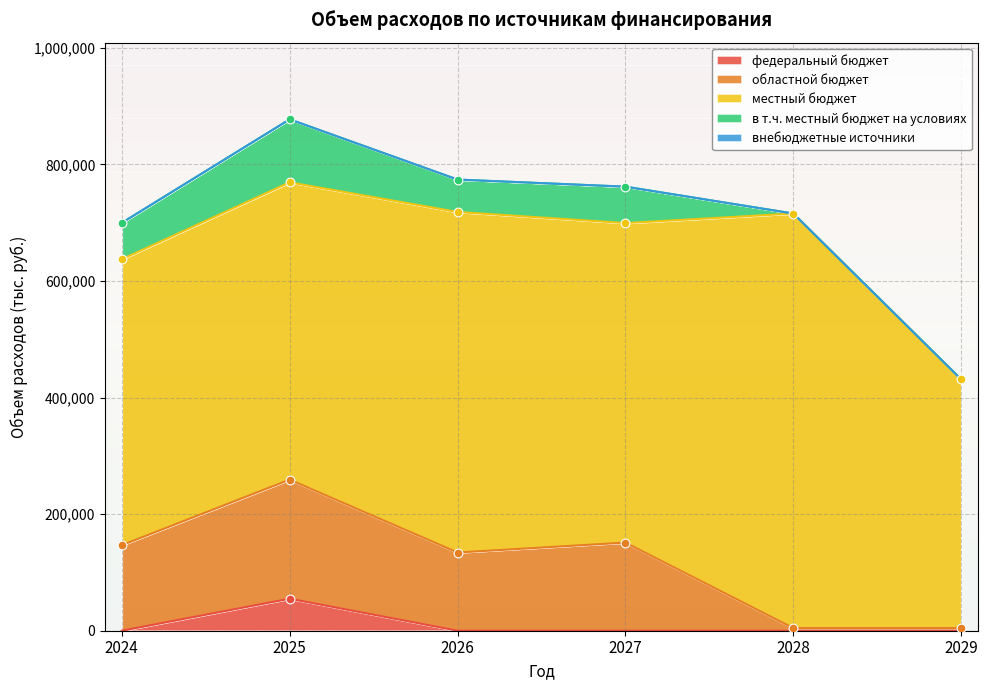

Is the value of областной бюджет at 2025 greater than the value of федеральный бюджет at 2025?

Yes